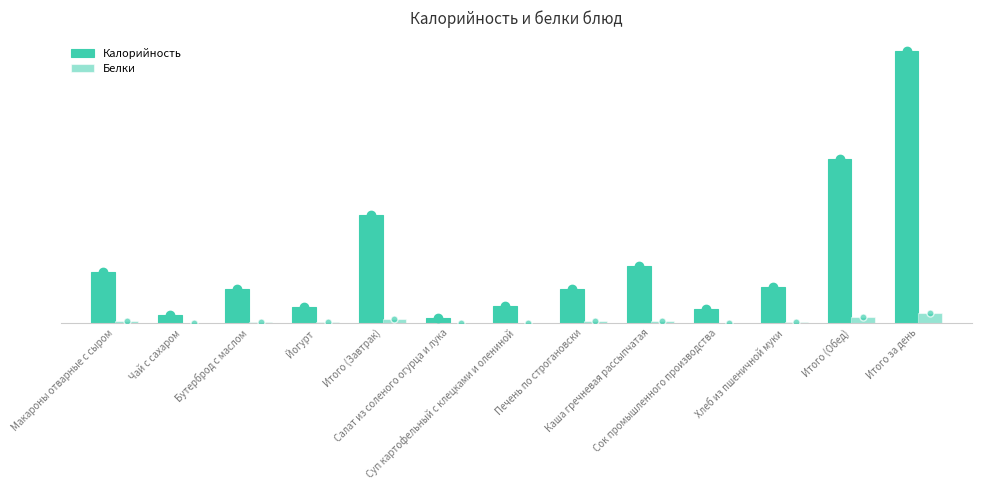

Are the bars grouped side by side (vs. stacked)?

Yes